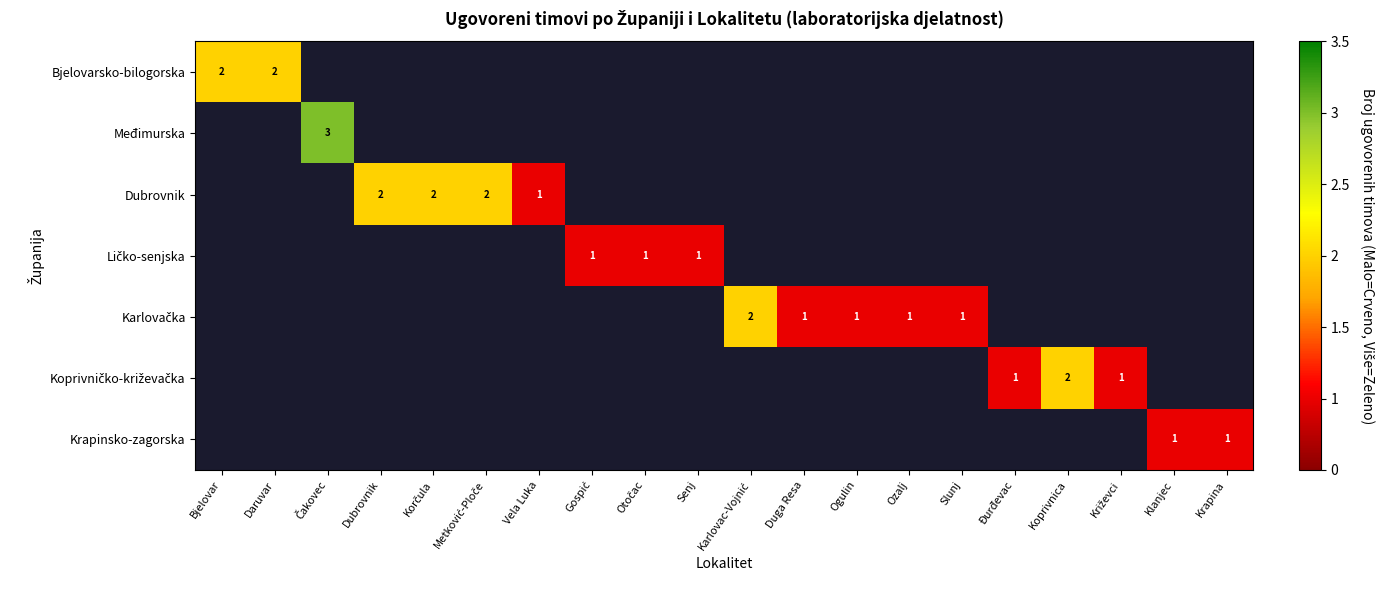

Is the value of Krapinsko-zagorska at Senj greater than the value of Ličko-senjska at Karlovac-Vojnić?

No